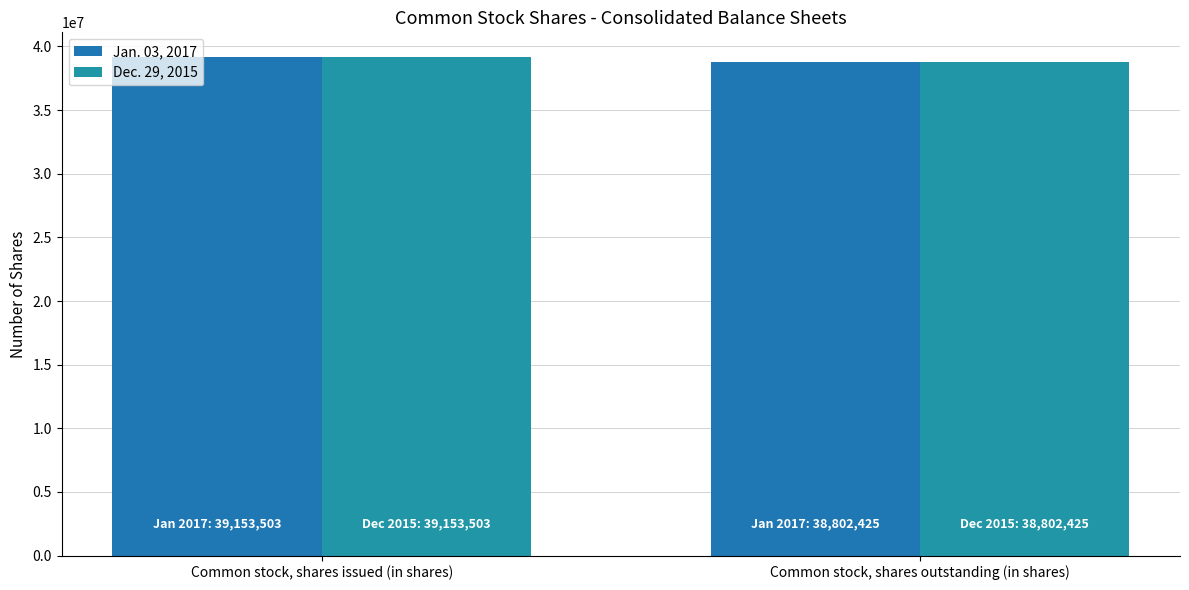

At which label does Jan. 03, 2017 reach its minimum?

Common stock, shares outstanding (in shares)